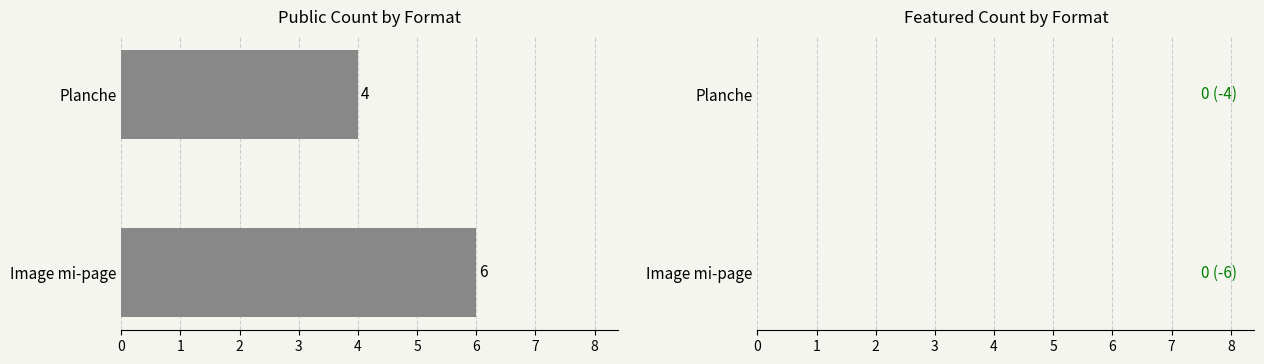

Is it true that the value at Image mi-page is 9?

False